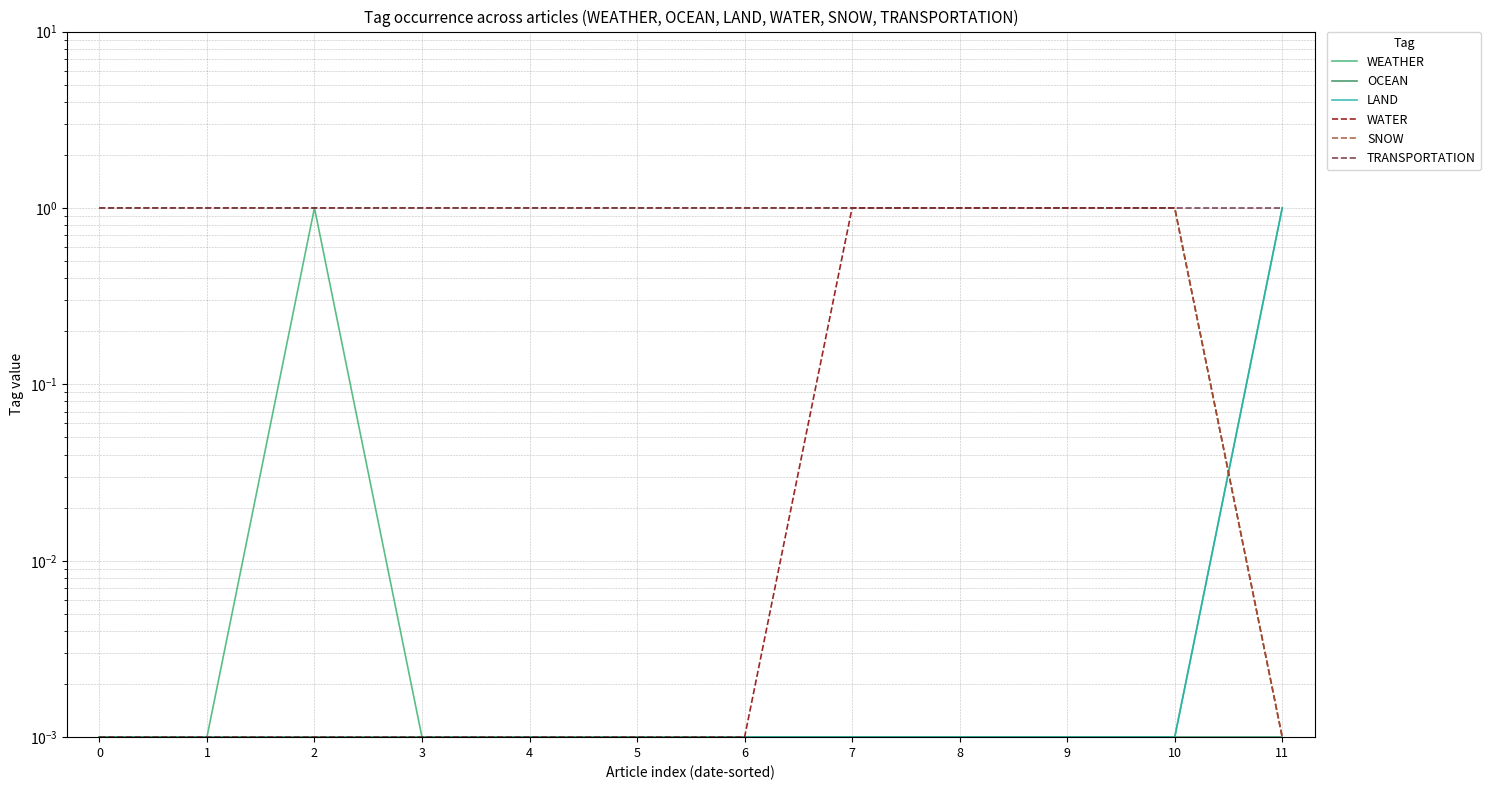

Reading left to right, list all the values displayed in this chart.

WEATHER: 0.0	0.0	1.0	0.0	0.0	0.0	0.0	0.0	0.0	0.0	0.0	1.0
OCEAN: 0.0	0.0	0.0	0.0	0.0	0.0	0.0	0.0	0.0	0.0	0.0	0.0
LAND: 0.0	0.0	0.0	0.0	0.0	0.0	0.0	0.0	0.0	0.0	0.0	1.0
WATER: 0.0	0.0	0.0	0.0	0.0	0.0	0.0	1.0	1.0	1.0	1.0	0.0
SNOW: 1.0	1.0	1.0	1.0	1.0	1.0	1.0	1.0	1.0	1.0	1.0	0.0
TRANSPORTATION: 1.0	1.0	1.0	1.0	1.0	1.0	1.0	1.0	1.0	1.0	1.0	1.0